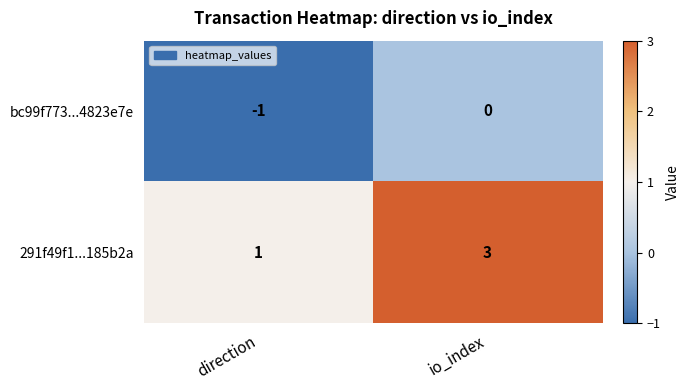

What is the sum of the 291f49f1...185b2a values at direction and io_index?

4